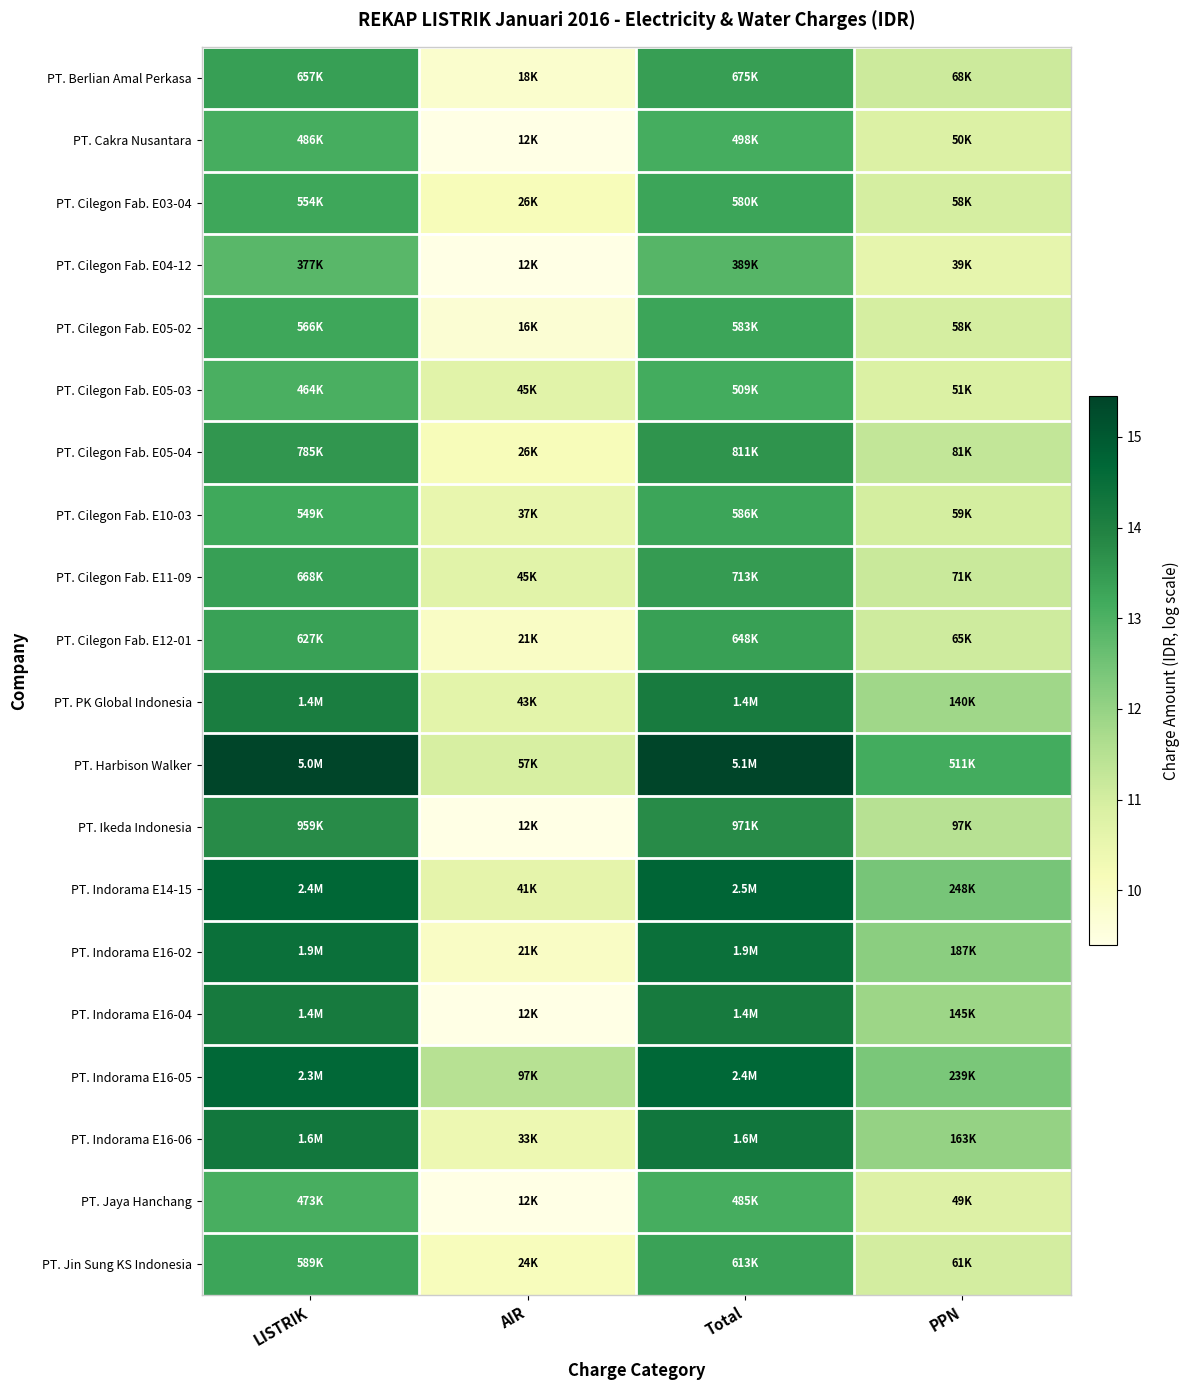

Rank the series by their maximum value, from lowest to highest.

PT. Cilegon Fab. E04-12, PT. Jaya Hanchang, PT. Cakra Nusantara, PT. Cilegon Fab. E05-03, PT. Cilegon Fab. E03-04, PT. Cilegon Fab. E05-02, PT. Cilegon Fab. E10-03, PT. Jin Sung KS Indonesia, PT. Cilegon Fab. E12-01, PT. Berlian Amal Perkasa, PT. Cilegon Fab. E11-09, PT. Cilegon Fab. E05-04, PT. Ikeda Indonesia, PT. PK Global Indonesia, PT. Indorama E16-04, PT. Indorama E16-06, PT. Indorama E16-02, PT. Indorama E16-05, PT. Indorama E14-15, PT. Harbison Walker